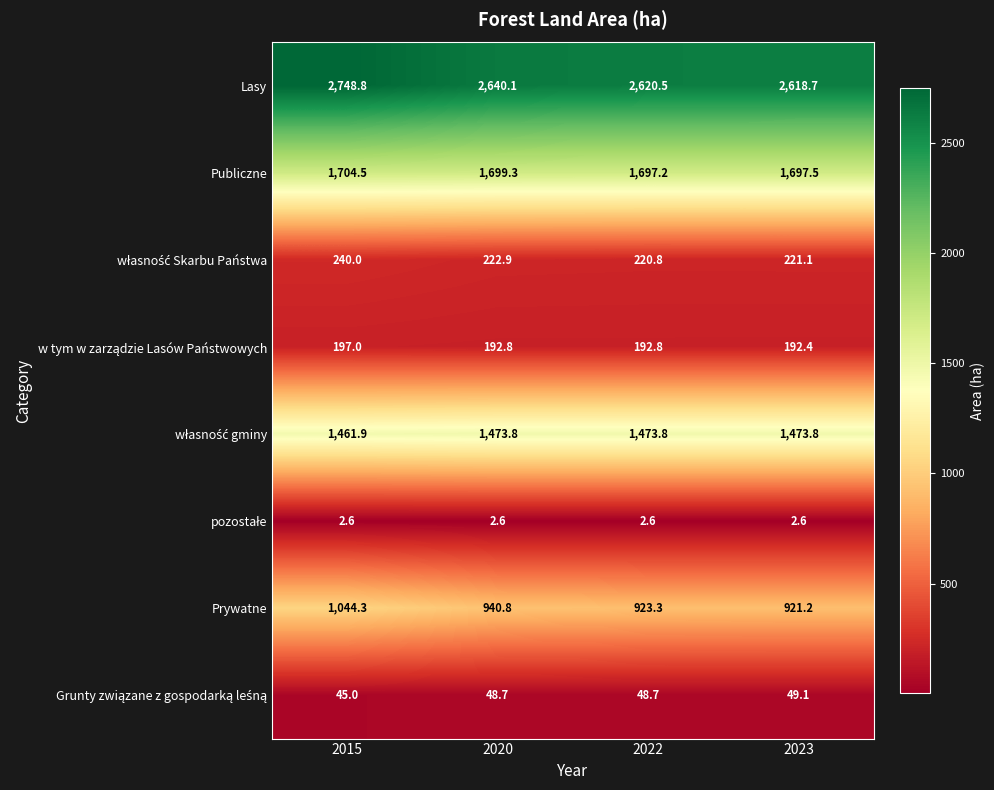

At how many categories does at least one series exceed 1626?

4